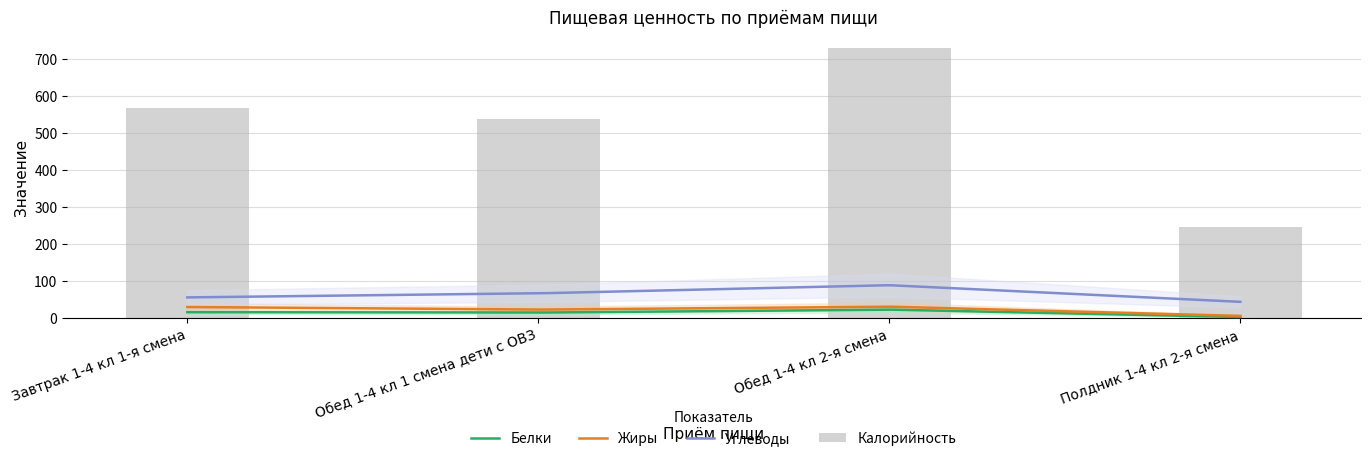

Which category has the lowest value in the Жиры series?

Полдник 1-4 кл 2-я смена